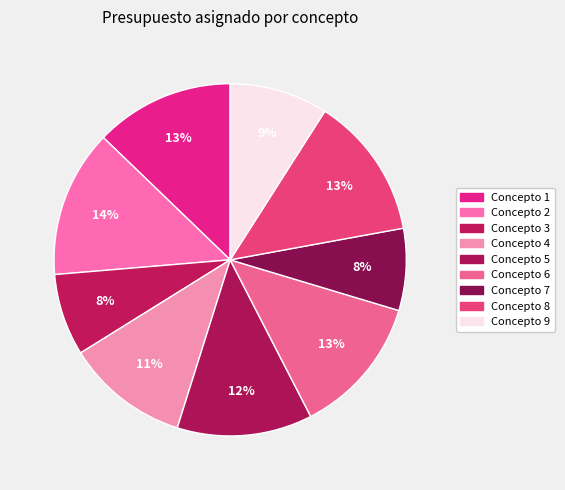

How many slices are in this pie chart?

9